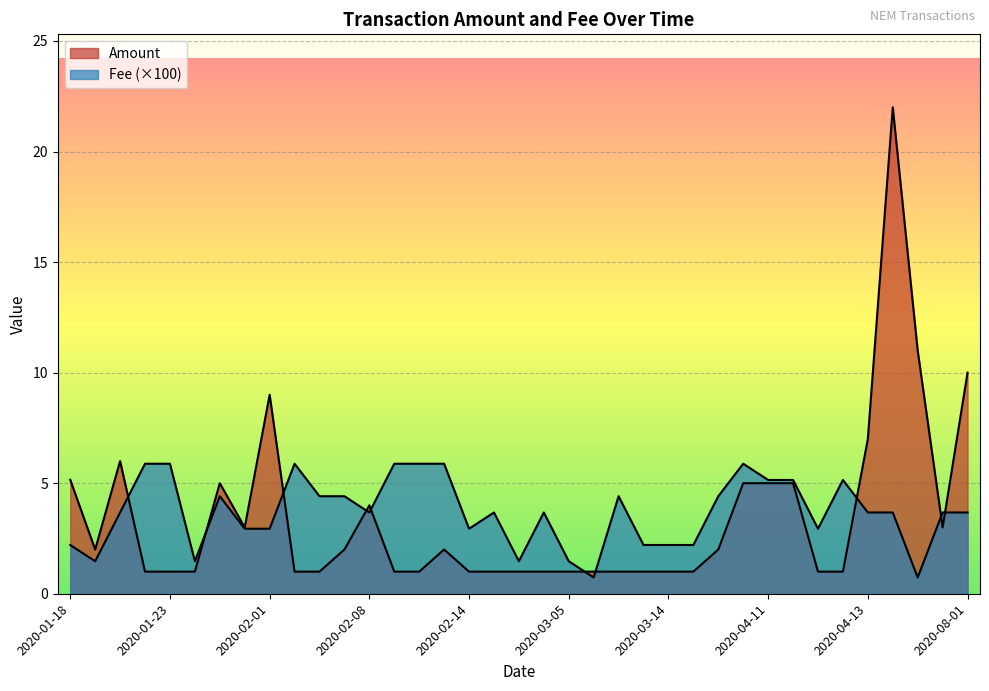

What is the label of the 14th point from the right?

2020-03-10